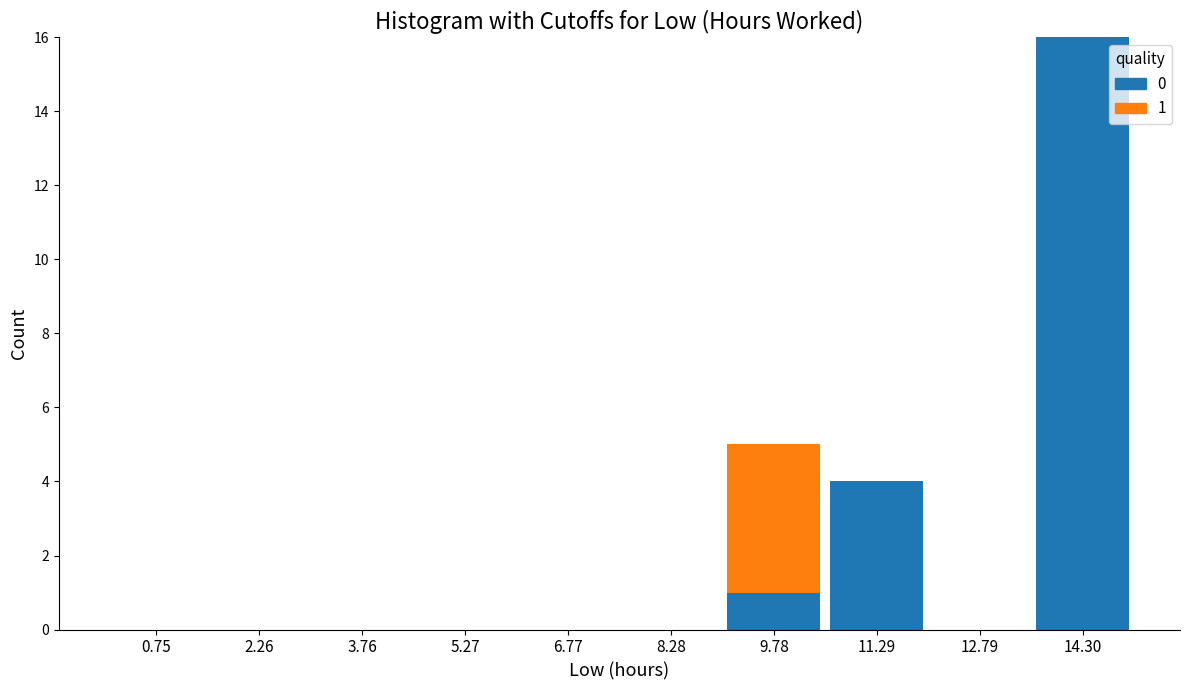

Which range on the x-axis has the tallest stacked bar (by total height)?

13.6 to 15.0